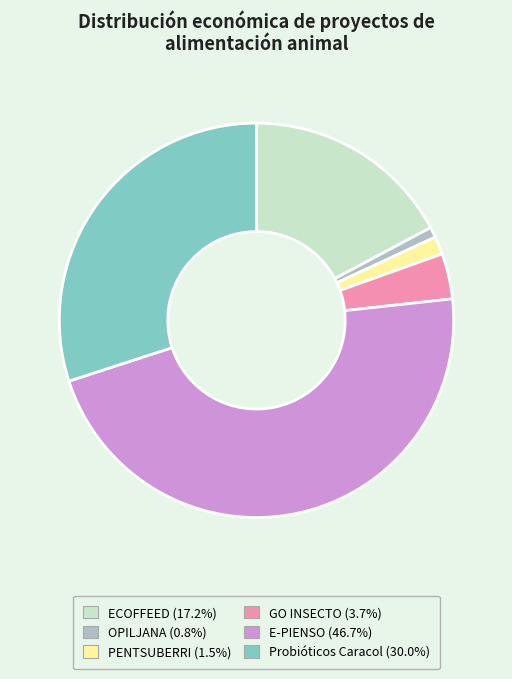

What is the smallest slice in the pie chart?

OPILJANA